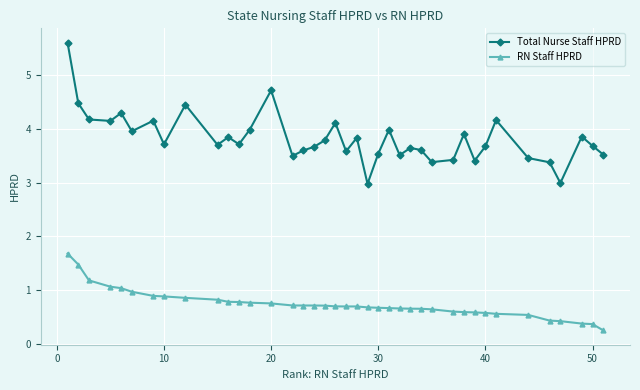

List the series in order of their peak value, highest first.

Total Nurse Staff HPRD, RN Staff HPRD